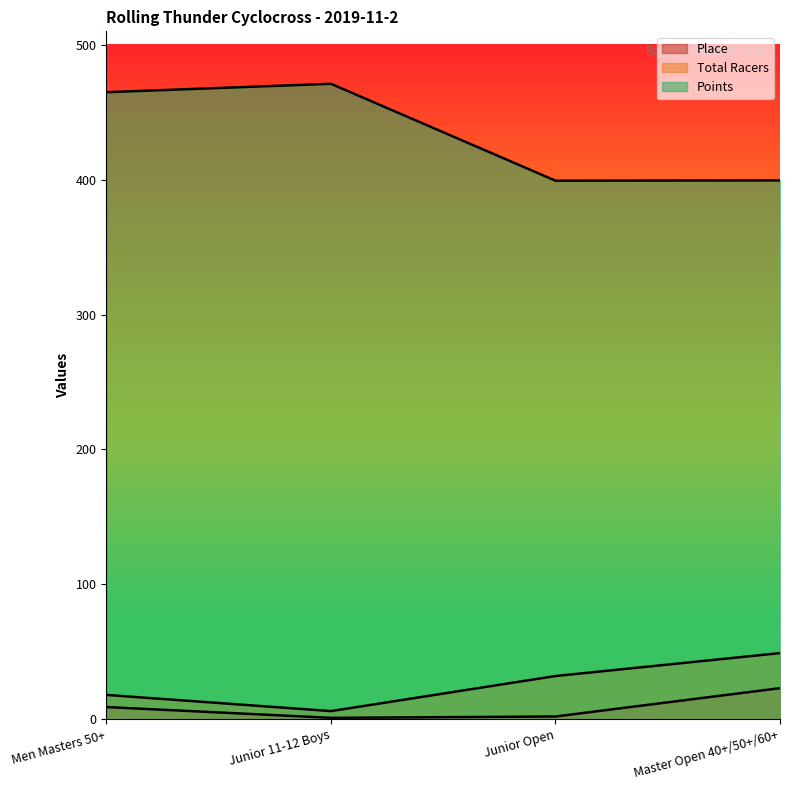

Which series has the largest total across all categories?

Points